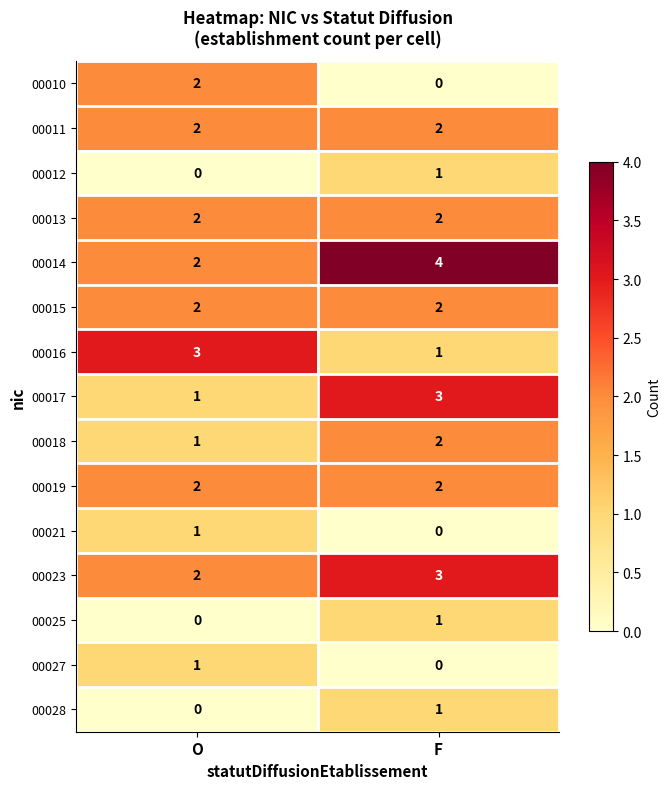

At which category does the chart reach its peak across all series?

F